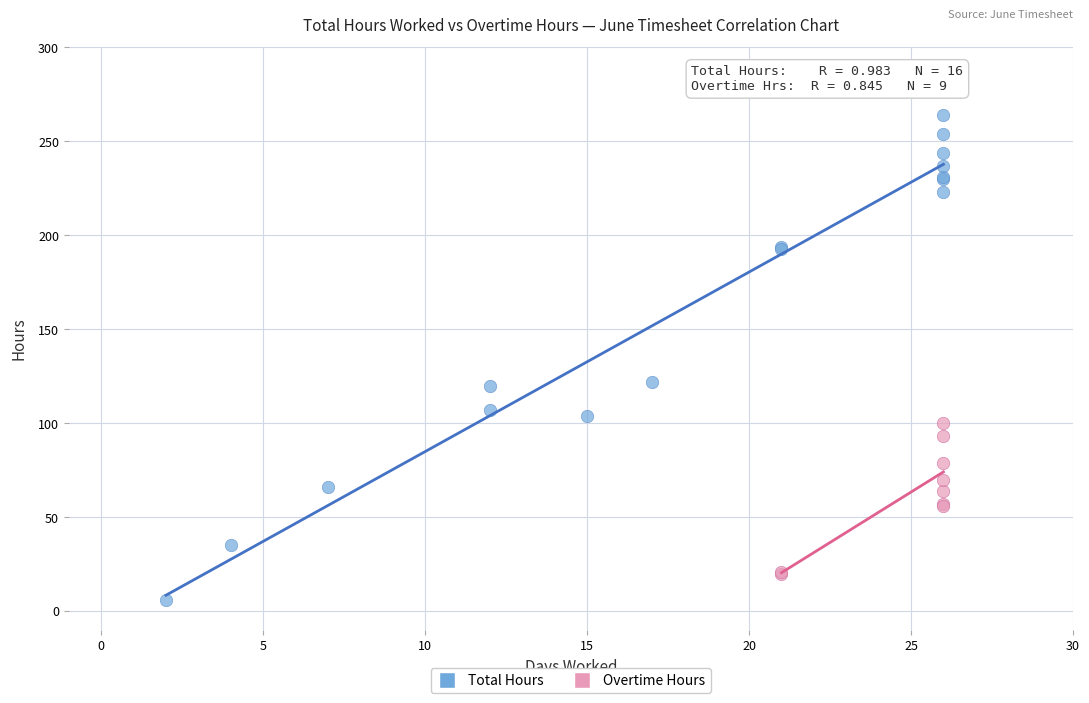

Which series contains the lowest Y value?

Total Hours